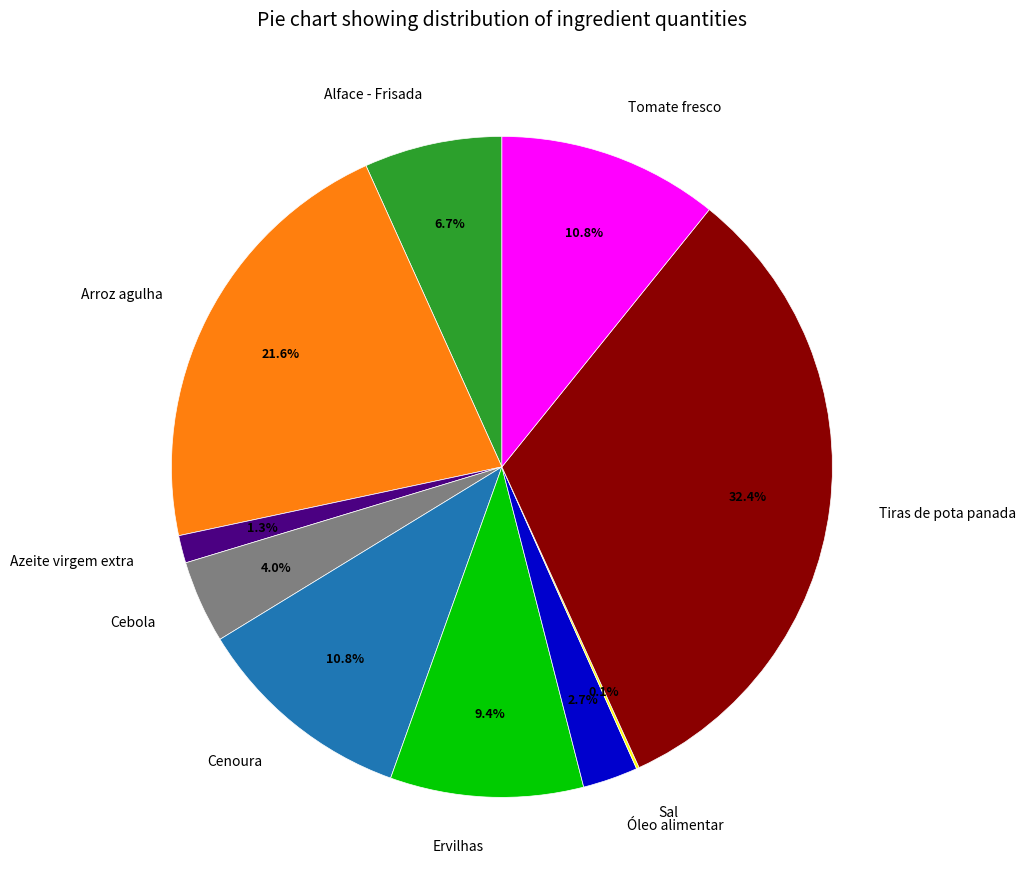

Is Tiras de pota panada the majority of the pie?

No